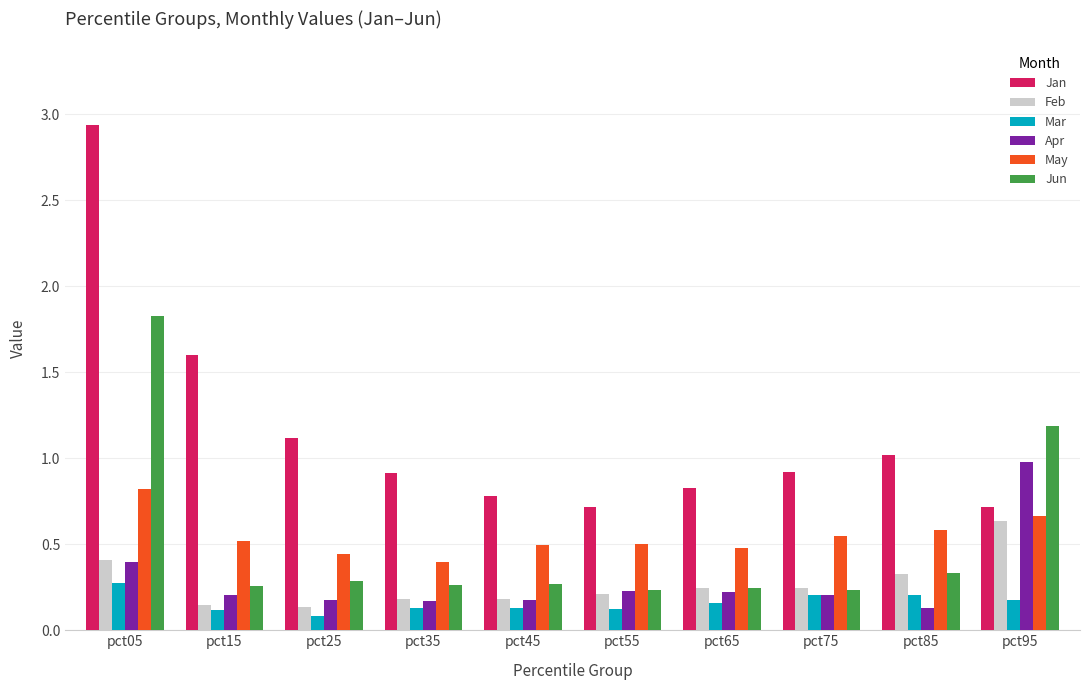

What is the difference between the maximum and minimum values in the Jun series?

1.6